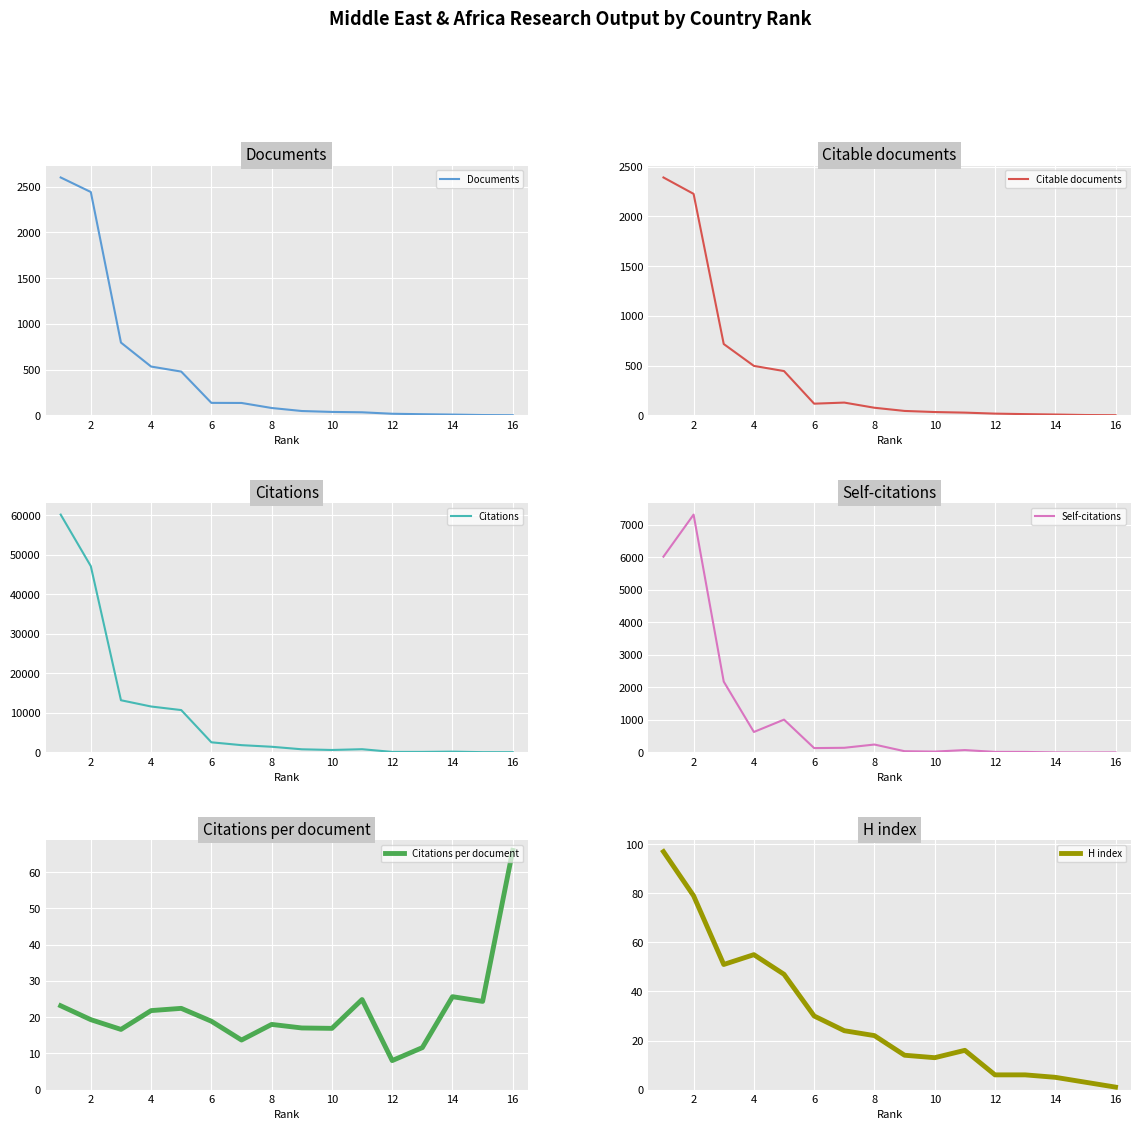

Which series has the widest spread of values?

Citations